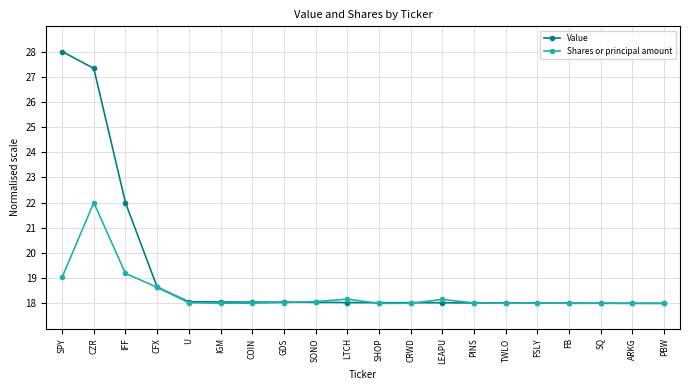

True or false: Value and Shares or principal amount intersect in this chart.

True